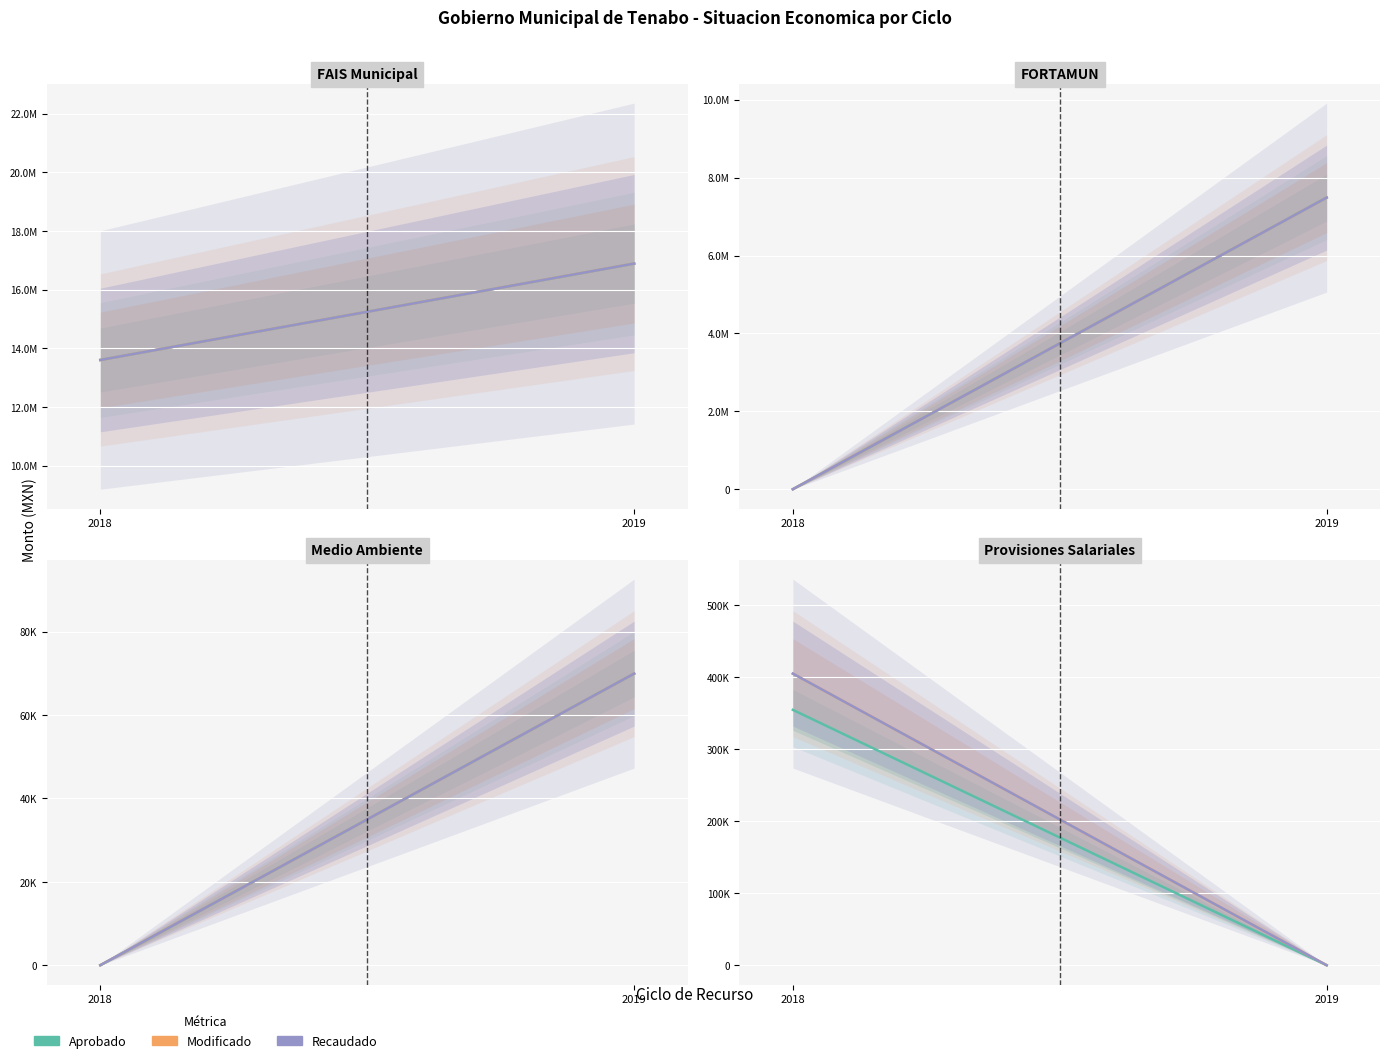

Between 2019 and 2018, which is larger?

2018